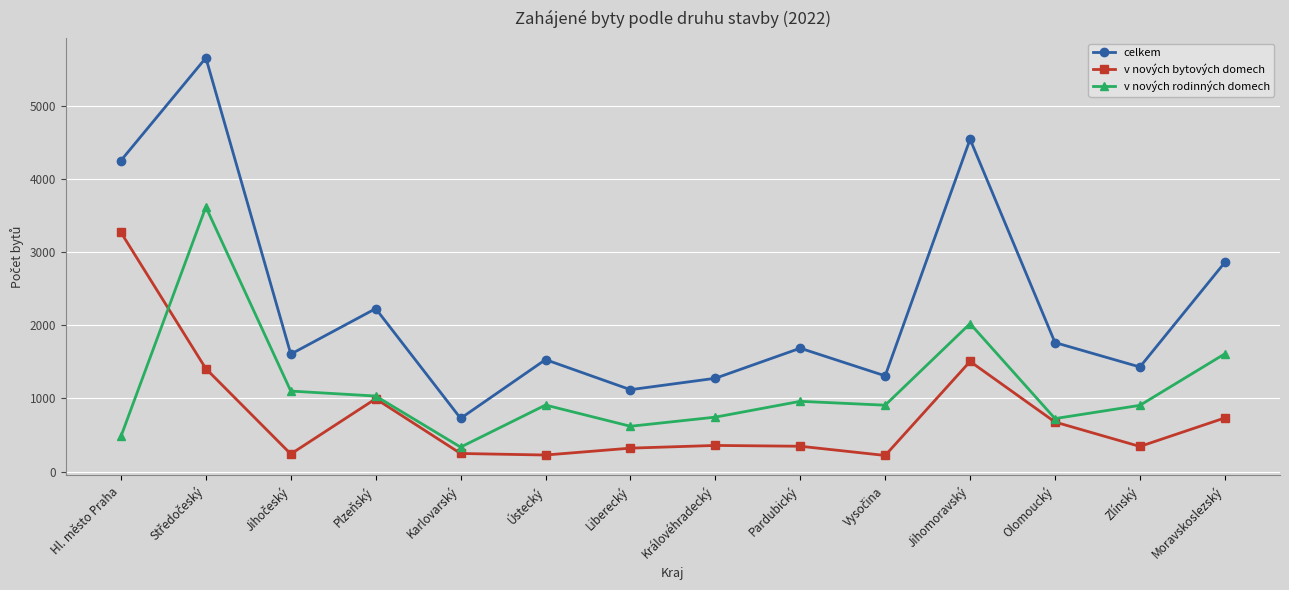

Which series has the largest total across all categories?

celkem